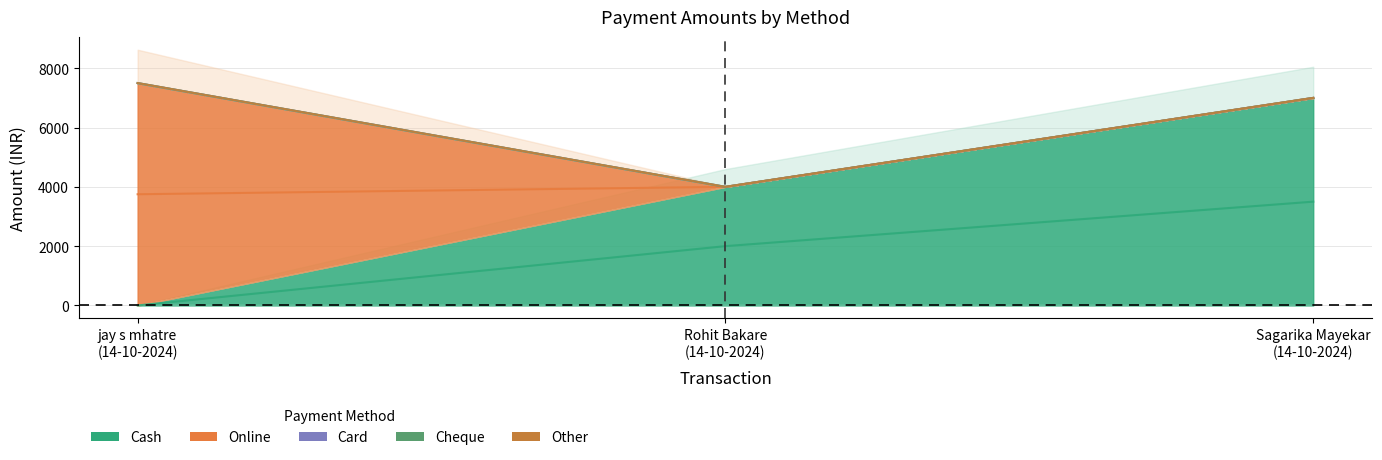

What is the label of the 2nd point from the right?

14-10-2024 (Rohit Bakare)